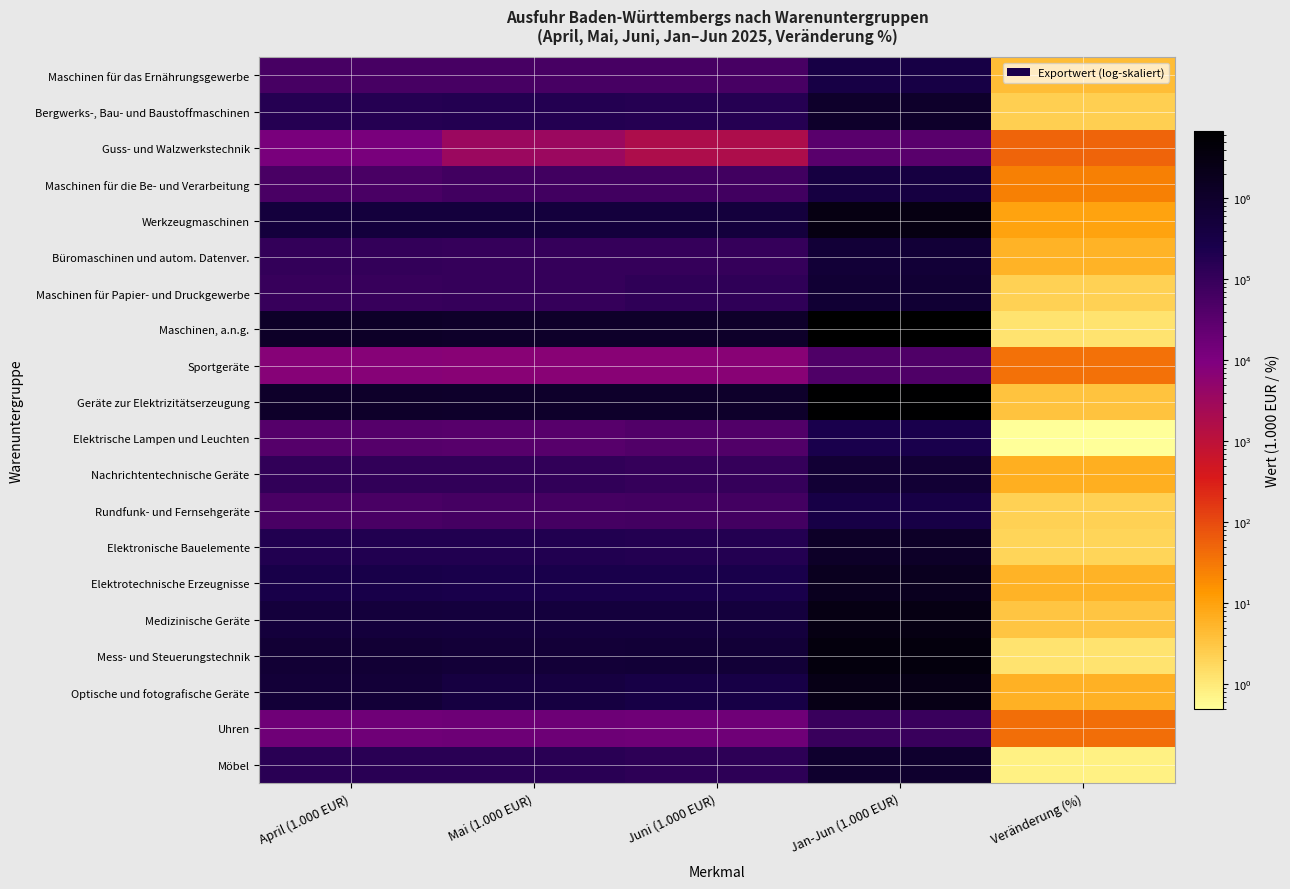

How many categories are shown in the chart?

5